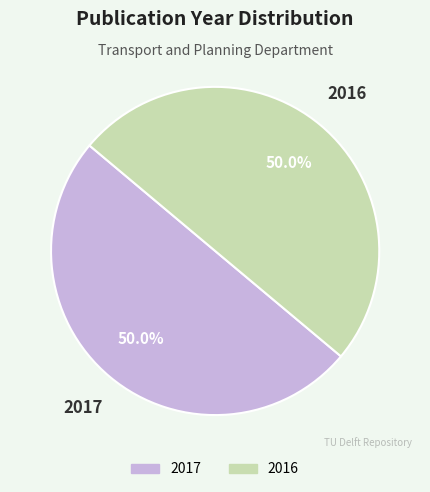

What is the ratio of the value at 2017 to the value at 2016?

1.0